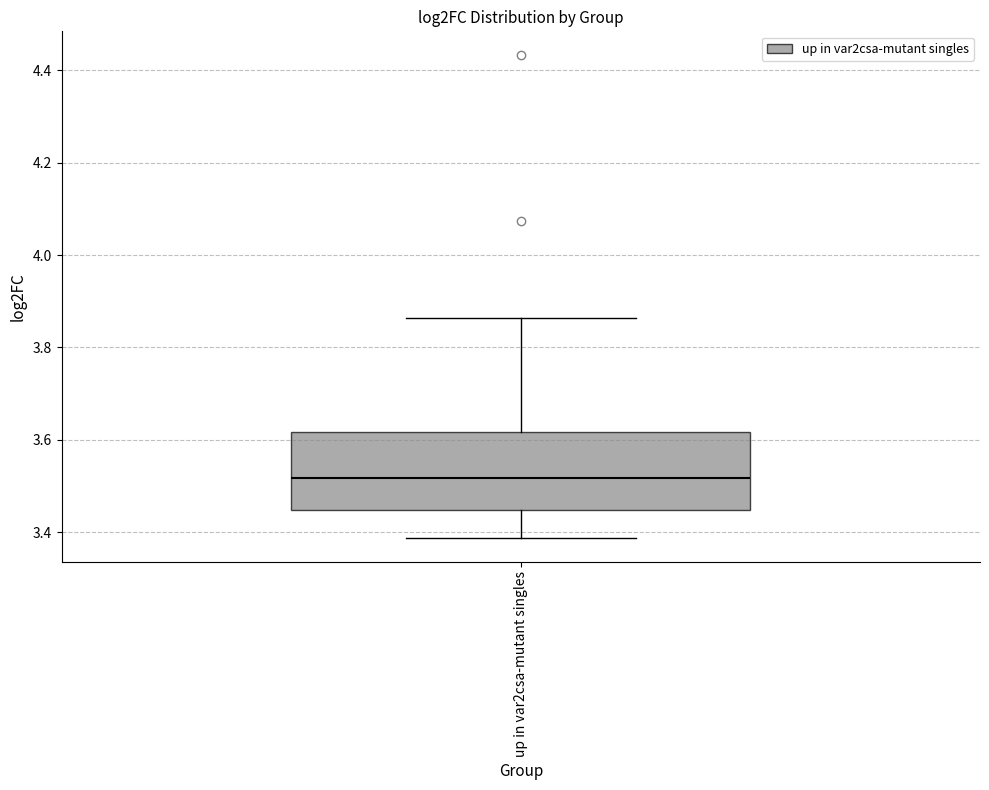

Transcribe this box plot: give where the median line is, the range the box spans, and where the two whiskers end, as read against the y-axis. The values are not printed on the chart, so give them approximately, as read against the axis.

median 3.52, box 3.44 to 3.62, whiskers 3.38 to 3.86